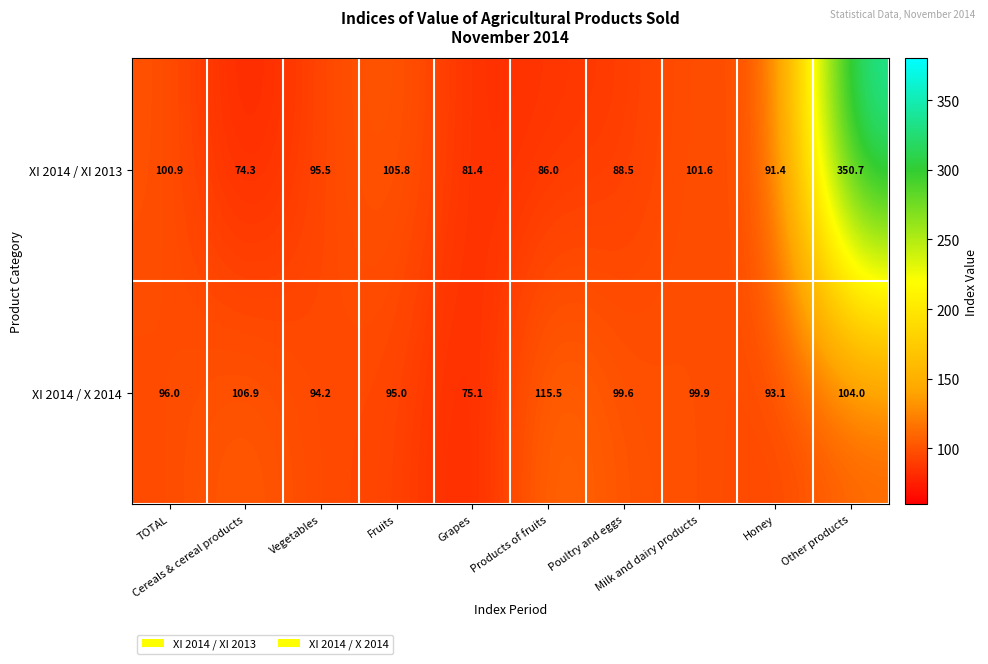

What is the minimum value shown in the chart?

74.3